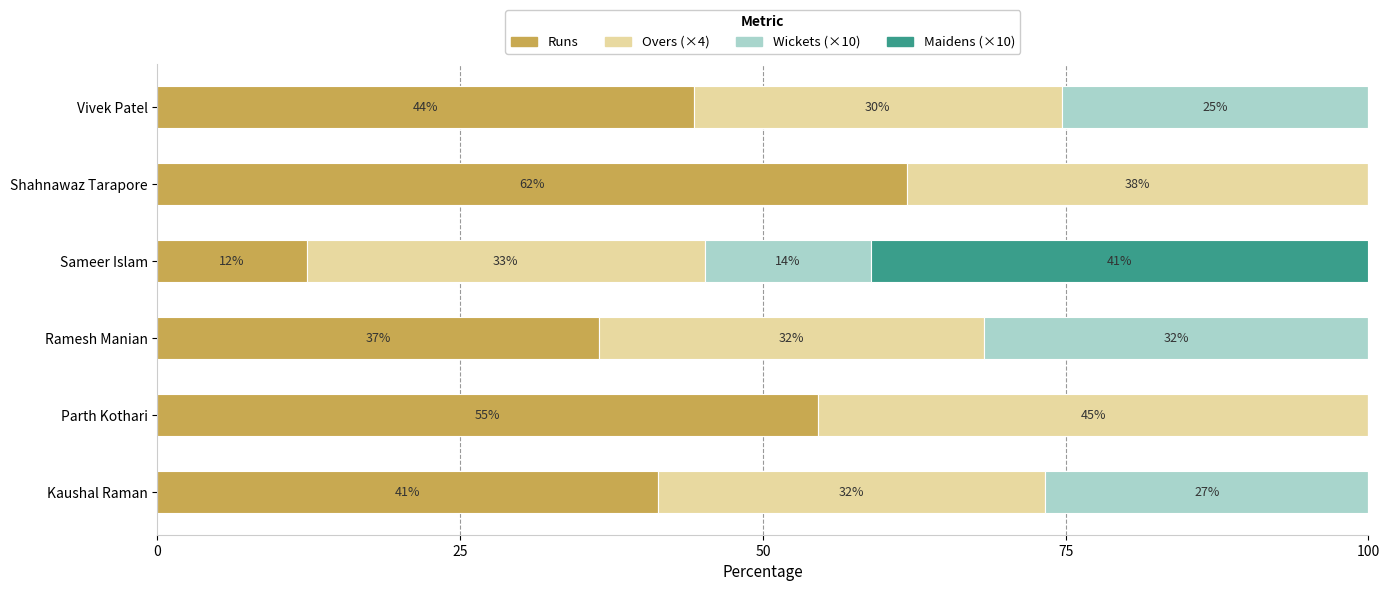

At how many categories does at least one series exceed 32?

6